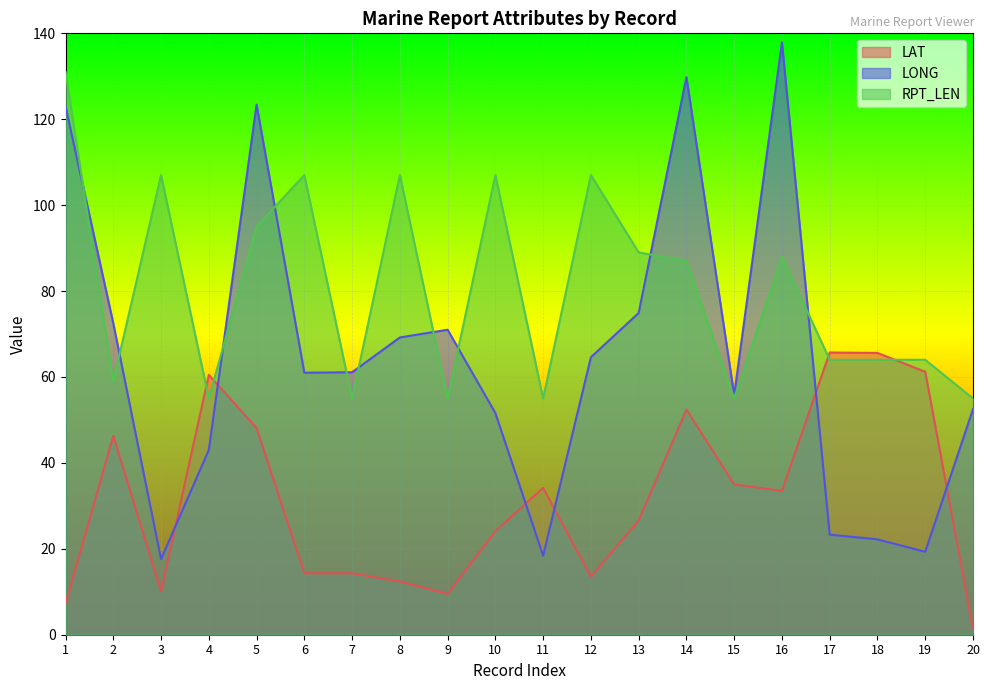

Where does the RPT_LEN series first go above 87?

1